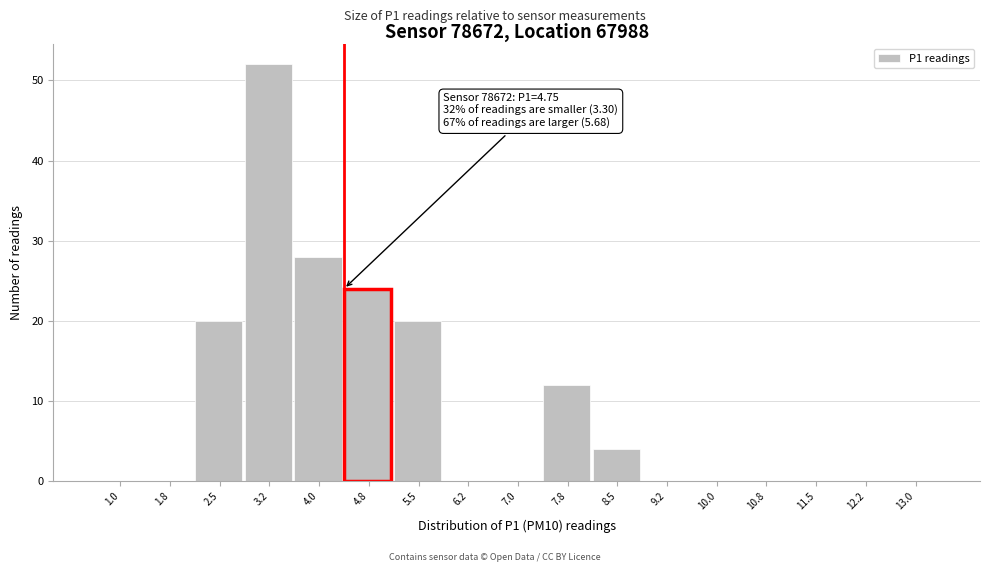

Reading left to right, list all the values displayed in this chart.

1.0=0	1.8=0	2.5=20	3.2=52	4.0=28	4.8=24	5.5=20	6.2=0	7.0=0	7.8=12	8.5=4	9.2=0	10.0=0	10.8=0	11.5=0	12.2=0	13.0=0